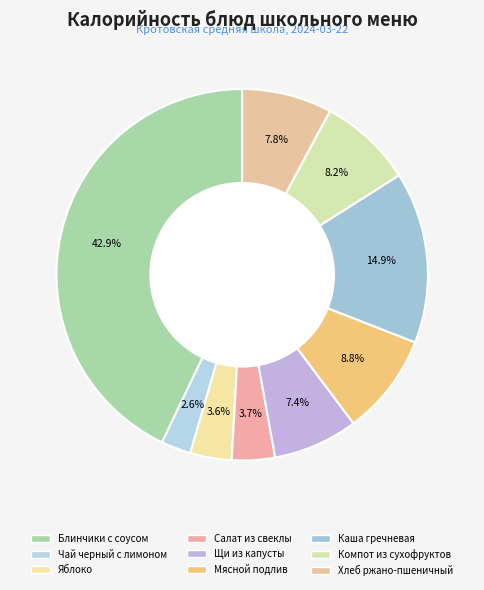

To the nearest percent, what is the difference between the largest and smallest slice percentages?

40%